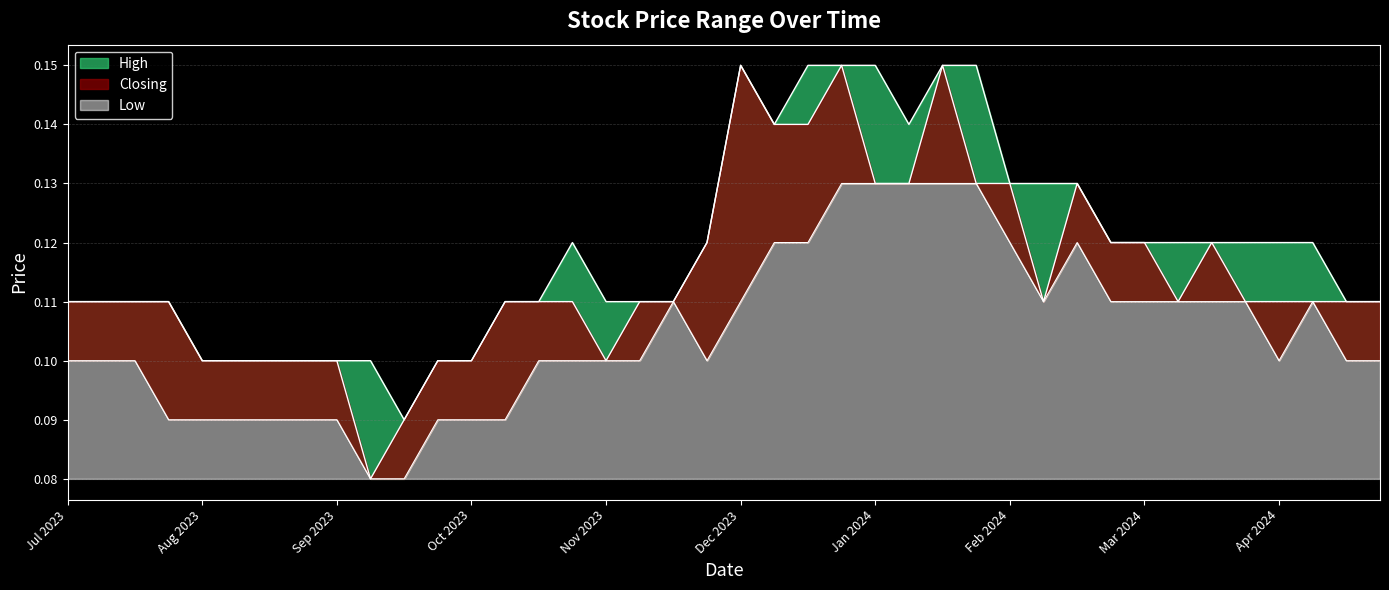

True or false: High has more than 2 interior local peaks.

False